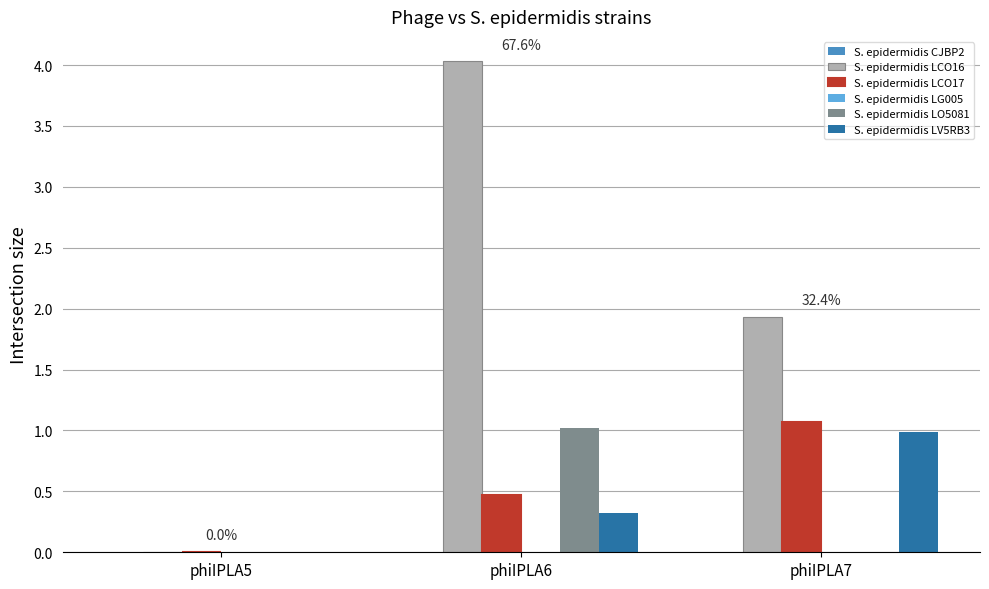

Which series has the largest total across all categories?

S. epidermidis LCO16